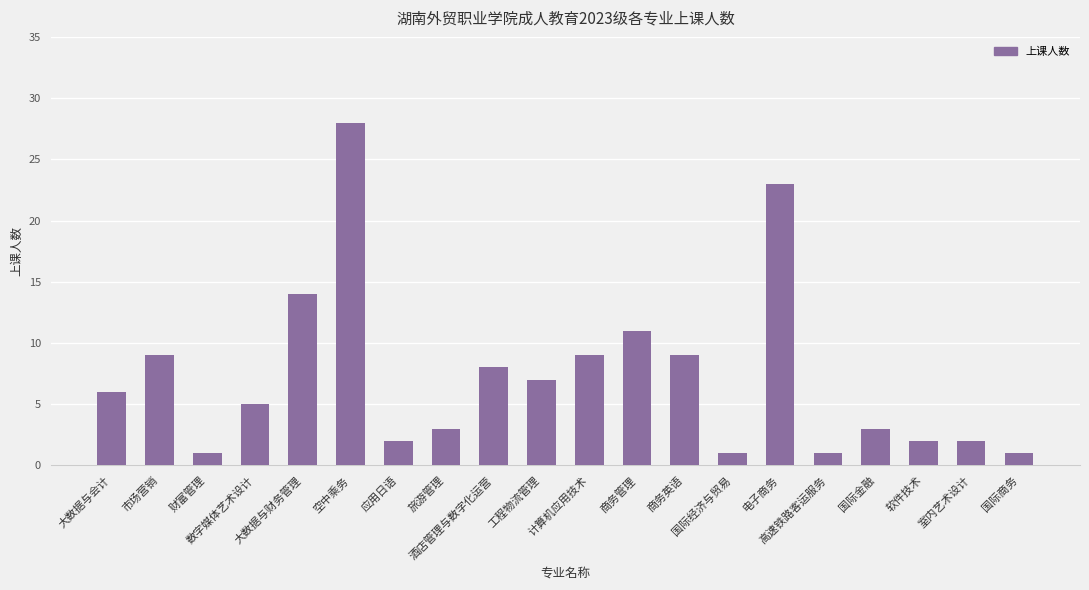

What is the average value?

7